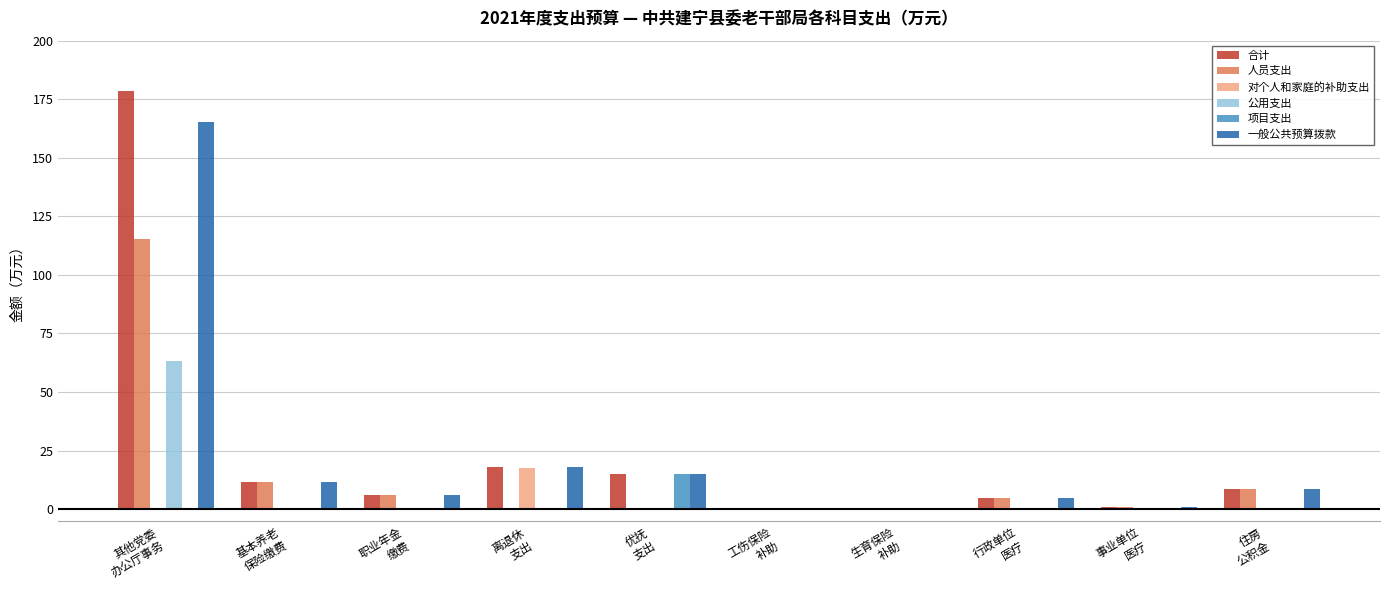

At which label is 人员支出 closest to 57?

基本养老
保险缴费